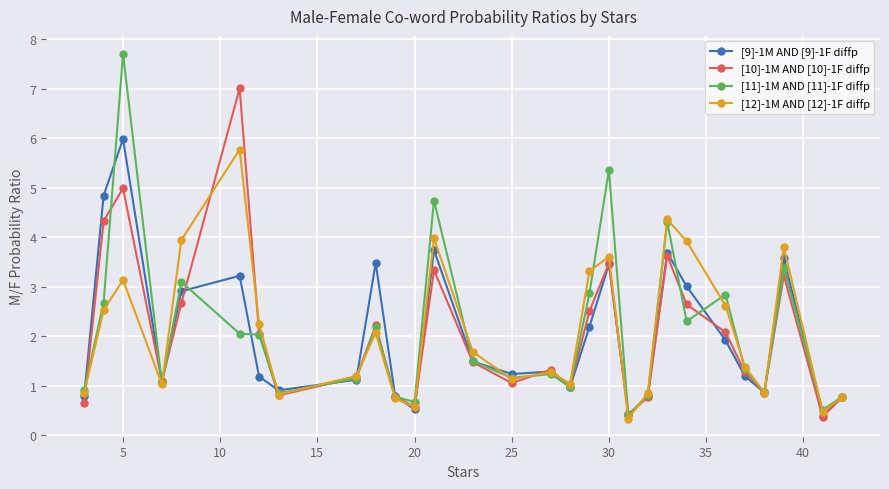

How many interior local valleys does the [10]-1M AND [10]-1F diffp series have?

8